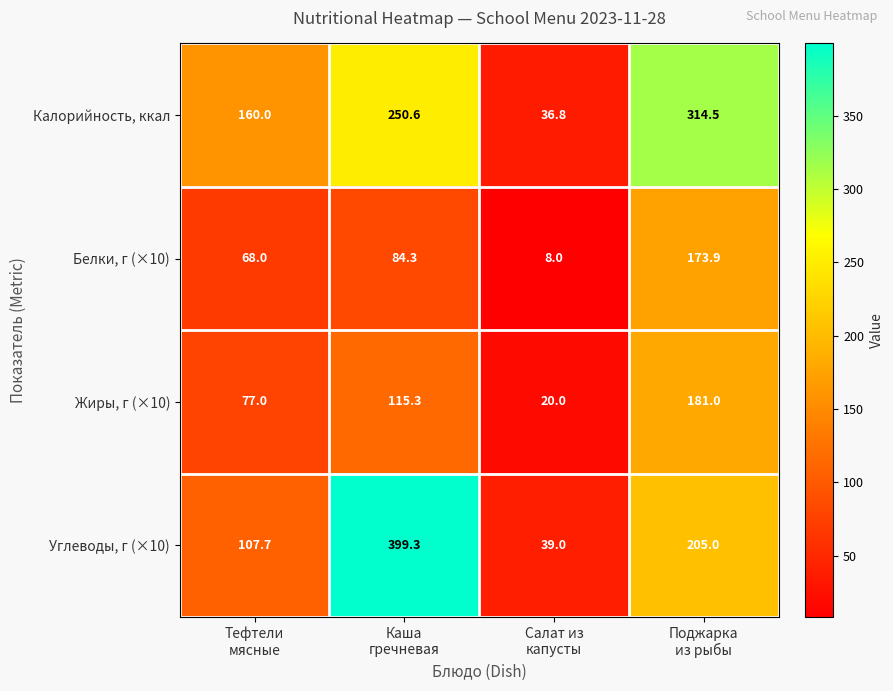

Rank the series by their maximum value, from lowest to highest.

Белки, г (×10), Жиры, г (×10), Калорийность, ккал, Углеводы, г (×10)